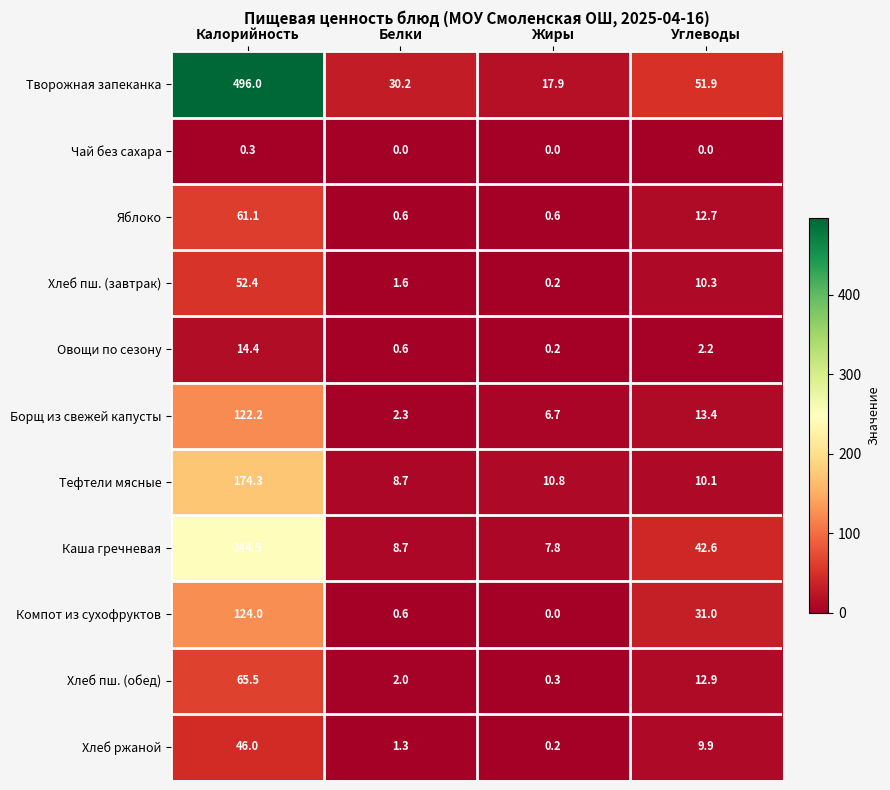

Is it true that Хлеб пш. (обед) equals 31.0 at Калорийность?

False